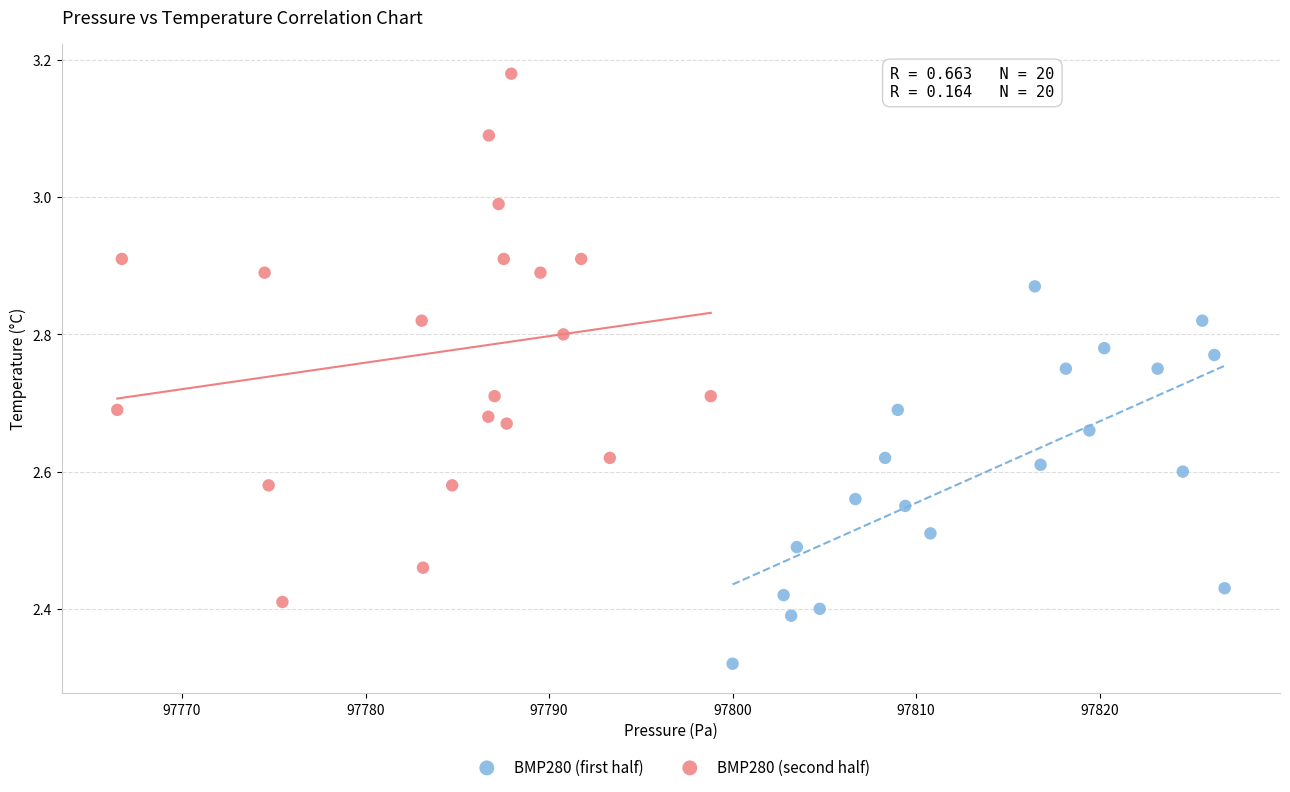

Which series has the widest spread of Y values?

BMP280 (second half)